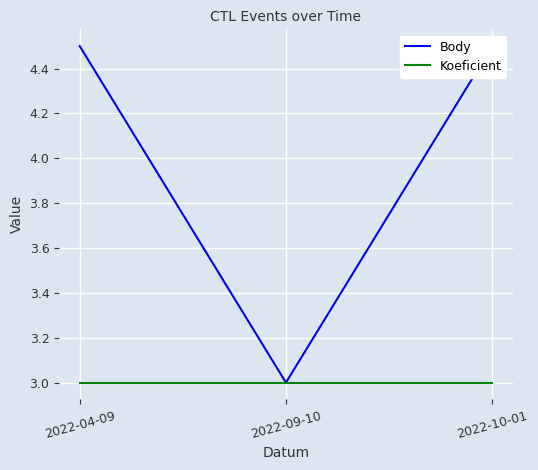

At which label is Body closest to 3?

2022-09-10